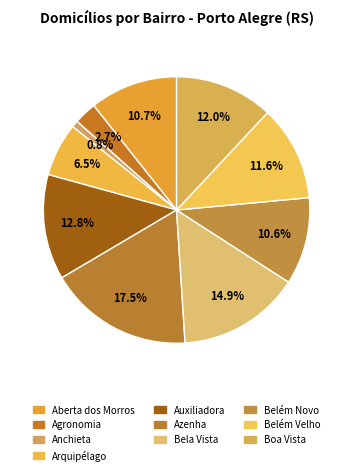

To the nearest percent, what percentage of the pie is Bela Vista?

15%